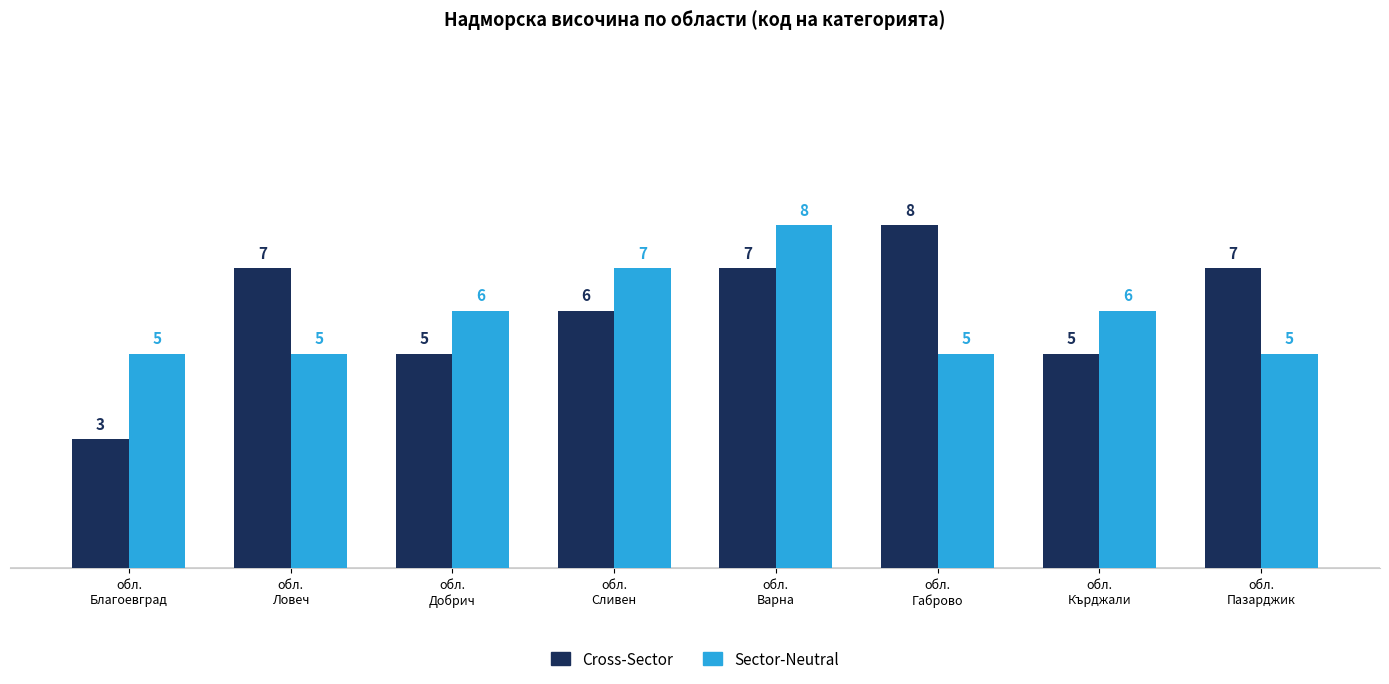

Does the chart contain stacked bars?

No